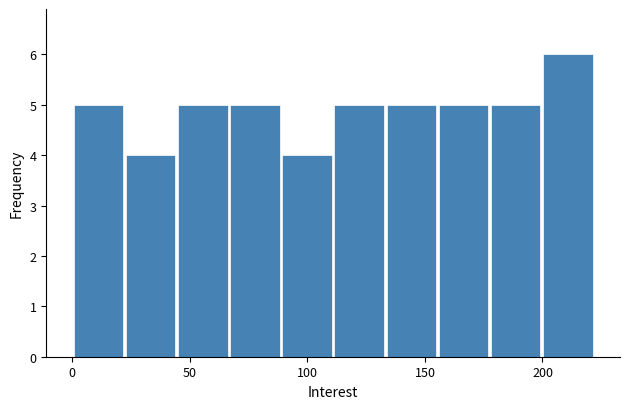

Reading left to right, transcribe this chart: for each bar, give the range it covers on the x-axis and its height. Neither the bar edges nor the heights are printed on the chart, so give them approximately, as read against the axes.

0 to 20: 5
20 to 45: 4
45 to 65: 5
65 to 90: 5
90 to 110: 4
110 to 135: 5
135 to 155: 5
155 to 180: 5
180 to 200: 5
200 to 220: 6